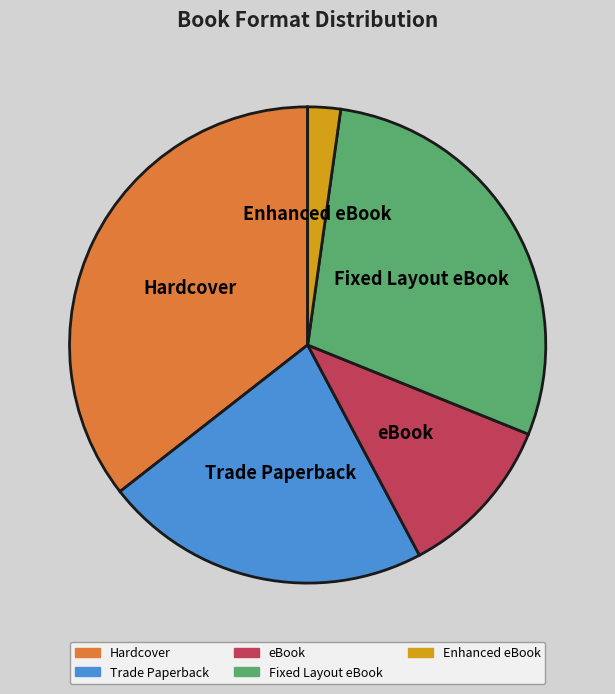

Rank the categories by value from highest to lowest.

Hardcover, Fixed Layout eBook, Trade Paperback, eBook, Enhanced eBook